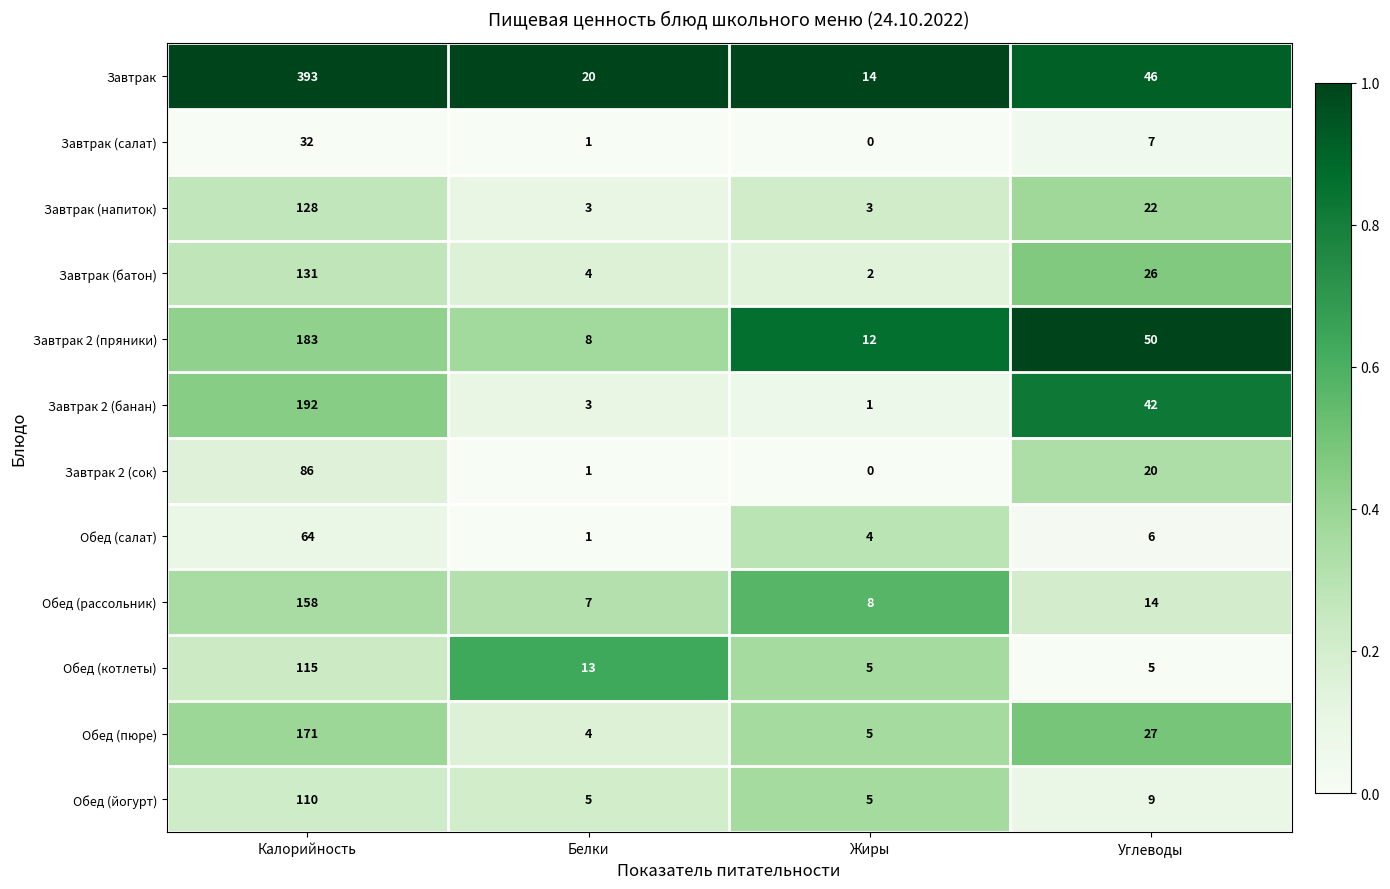

What is the spread (max minus min) of values at Углеводы?

45